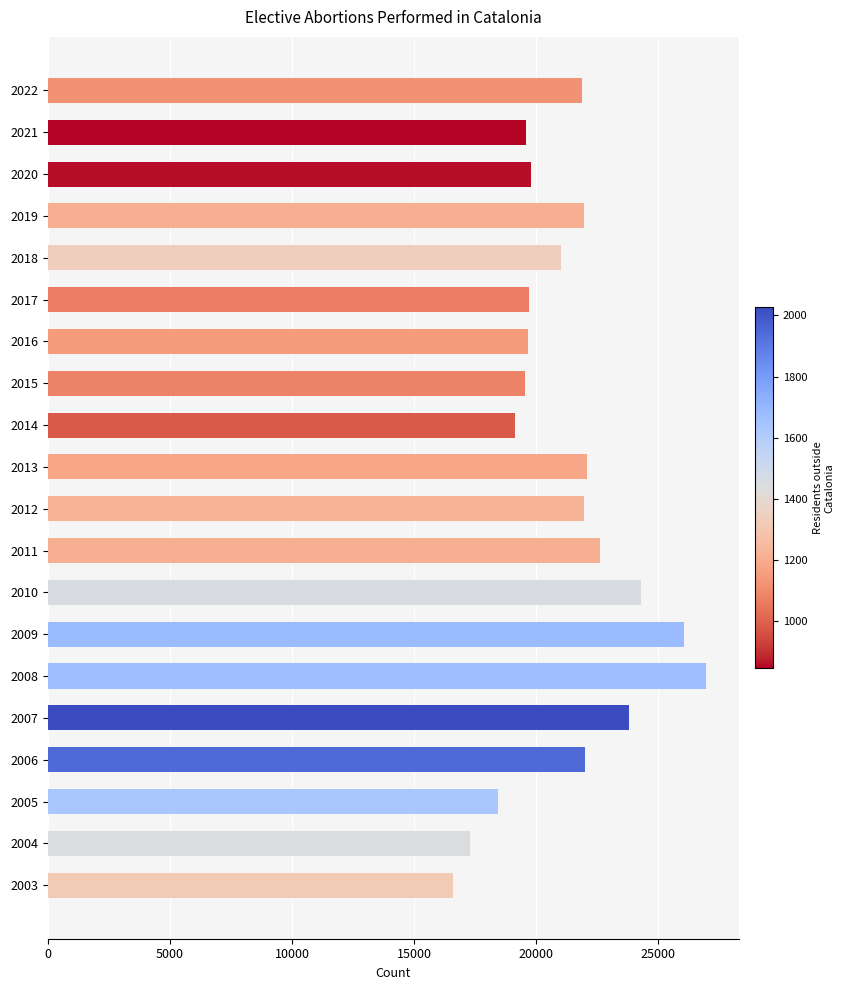

The chart shows a value of 19521 at 2015. True or false?

True